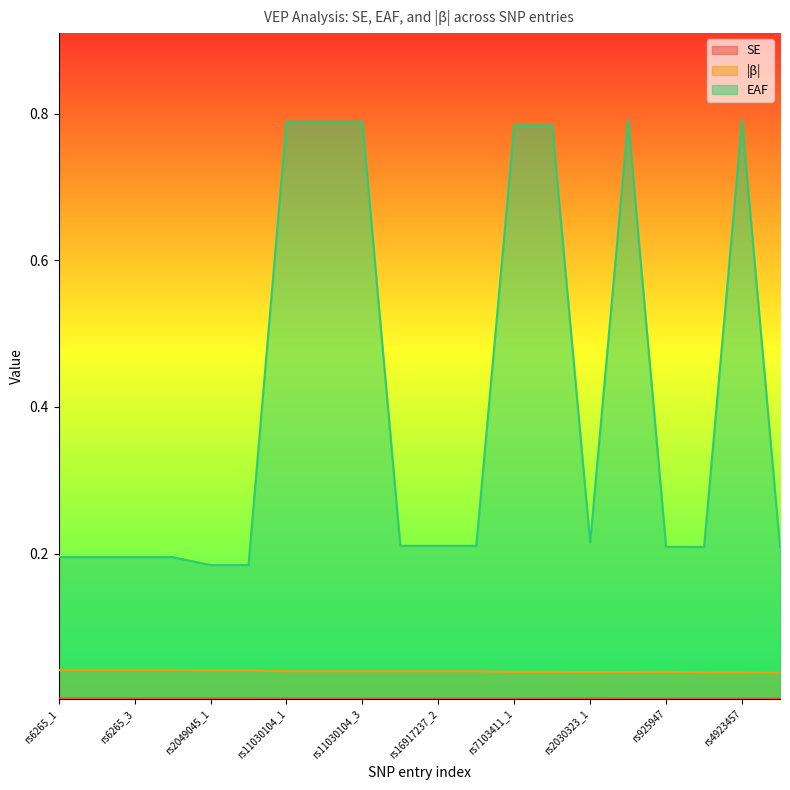

In beta_abs, how many points are higher than both neighbors (excluding endpoints)?

1